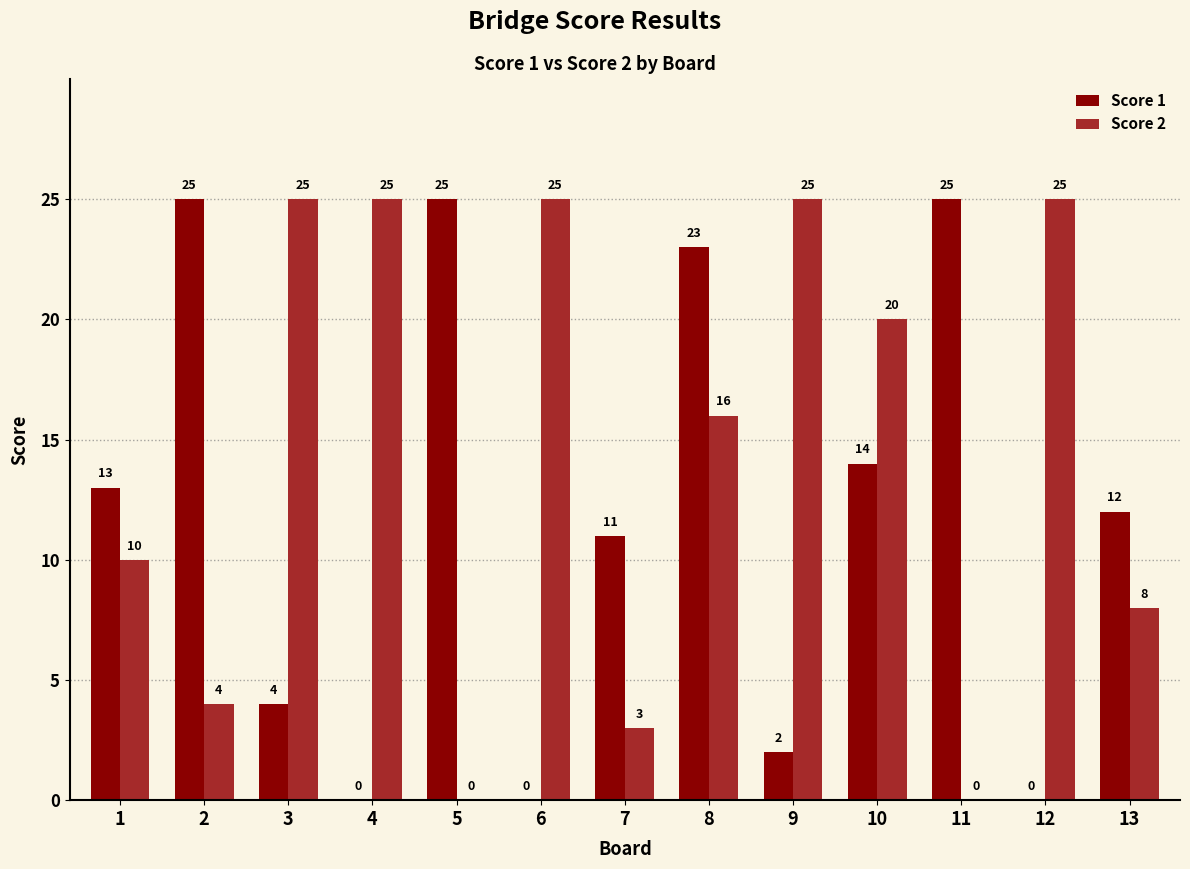

What is the sum of all Score 1 values?

154